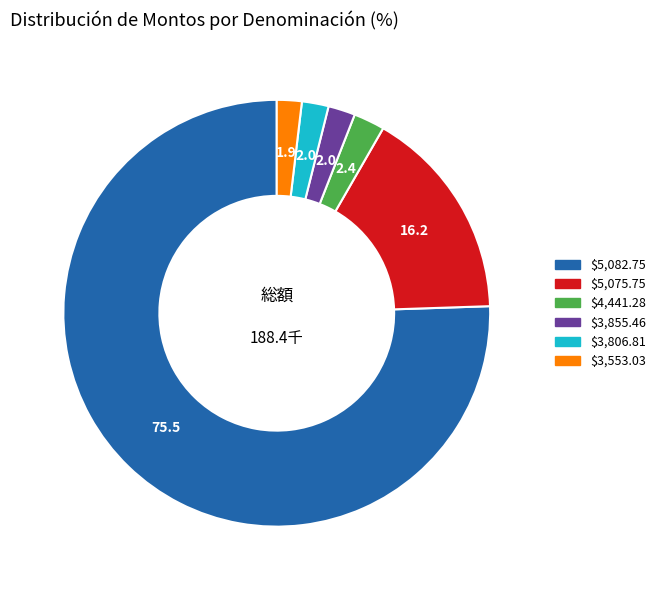

How many slices are in this pie chart?

6